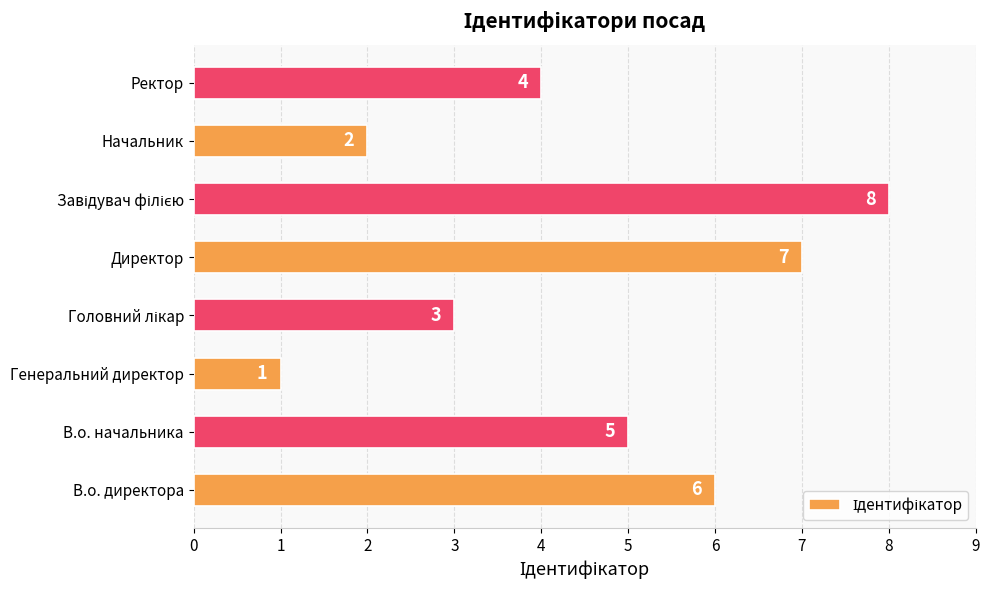

True or false: the data shows 10 at Директор.

False